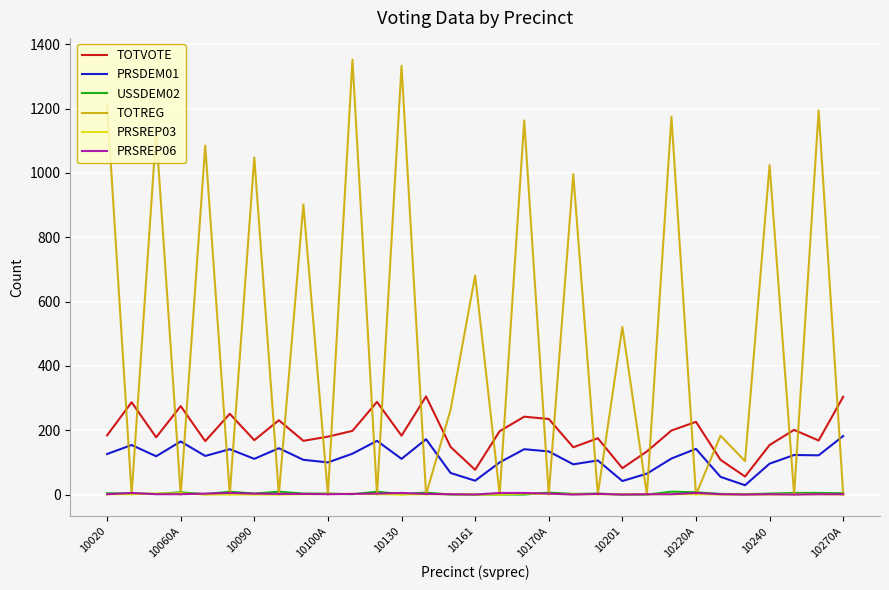

True or false: TOTVOTE and PRSREP03 intersect in this chart.

False